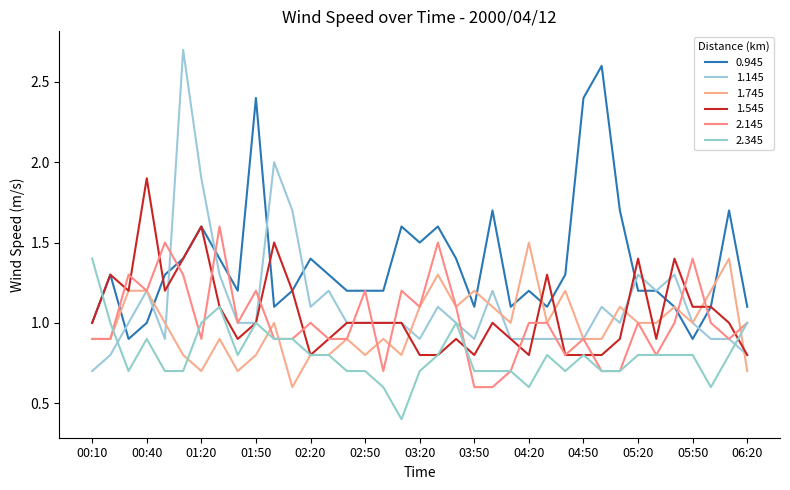

Between which two adjacent categories do 0.945 and 1.545 first intersect?

00:40 and 00:50